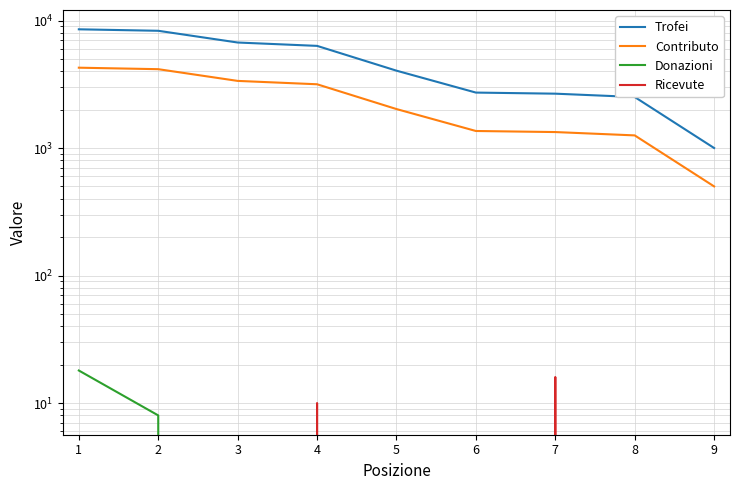

True or false: Contributo and Trofei cross at least once.

False